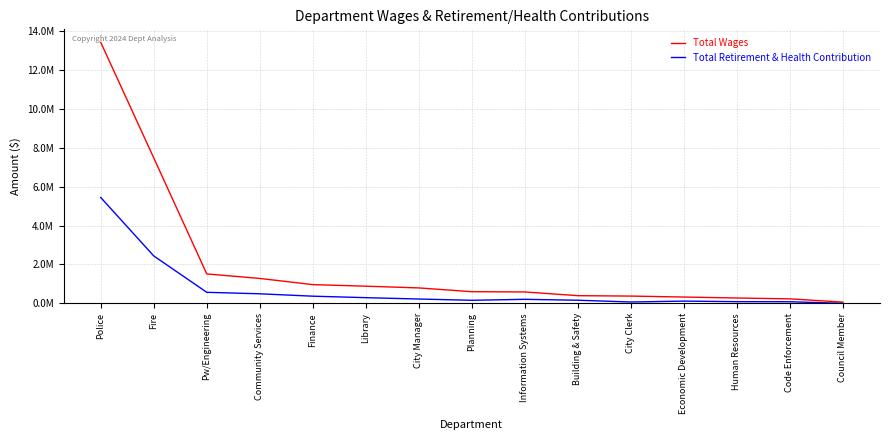

What are all the series names shown in the legend?

Total Wages, Total Retirement & Health Contribution